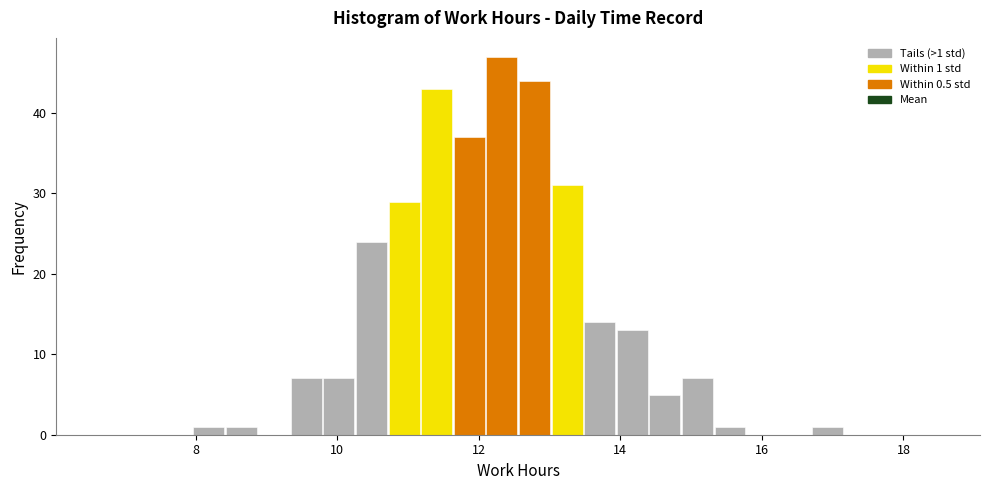

Read against the x-axis, roughly where is the centre of the tallest bar?

12.4